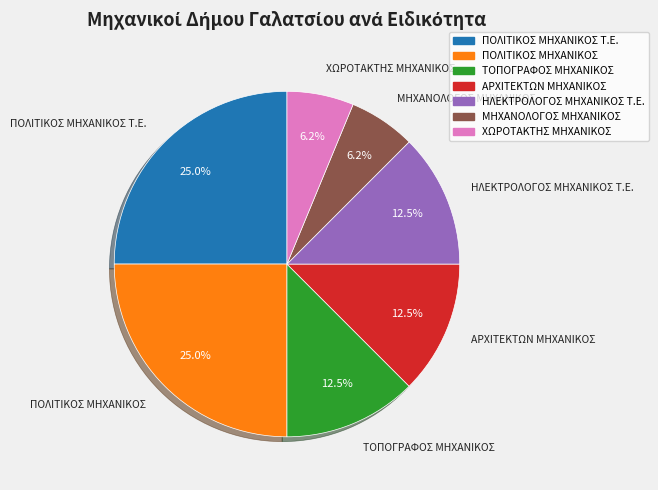

Does any single category account for the majority?

No